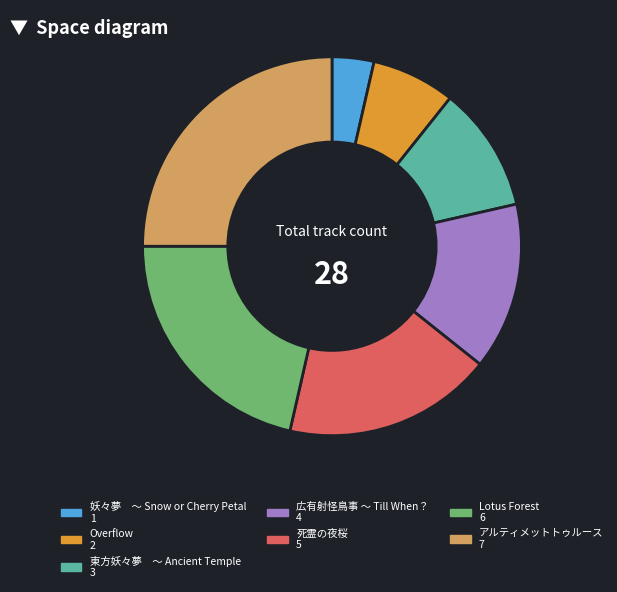

Is it true that Lotus Forest is 10% of the pie?

False